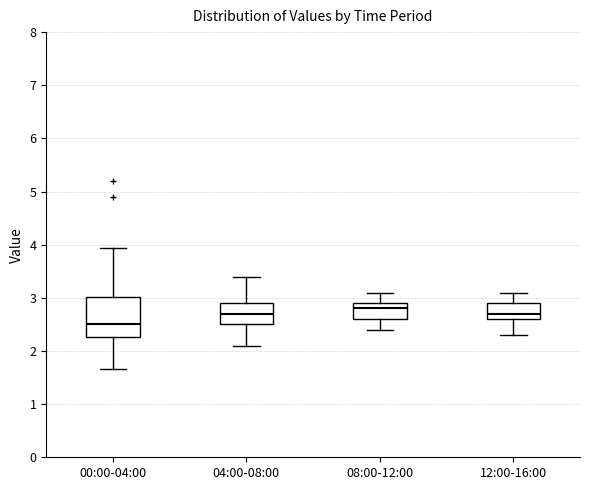

Comparing the boxes themselves (not the whiskers), which one is the tallest?

00:00-04:00